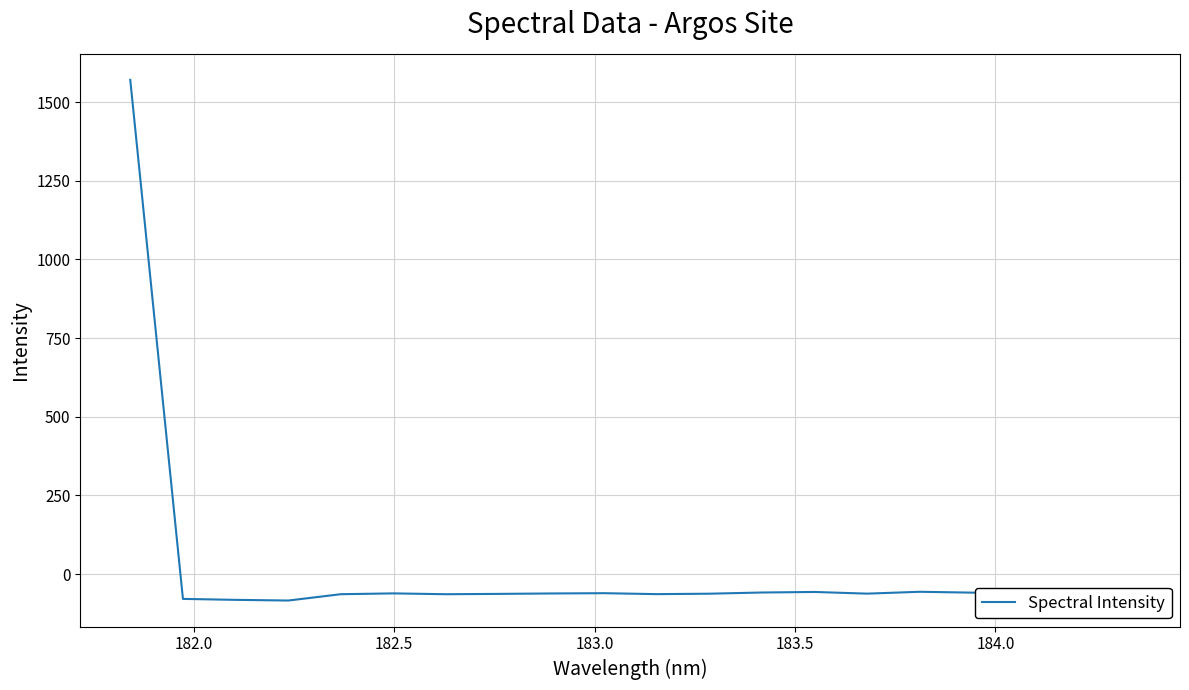

What is the minimum value shown in the chart?

-83.8